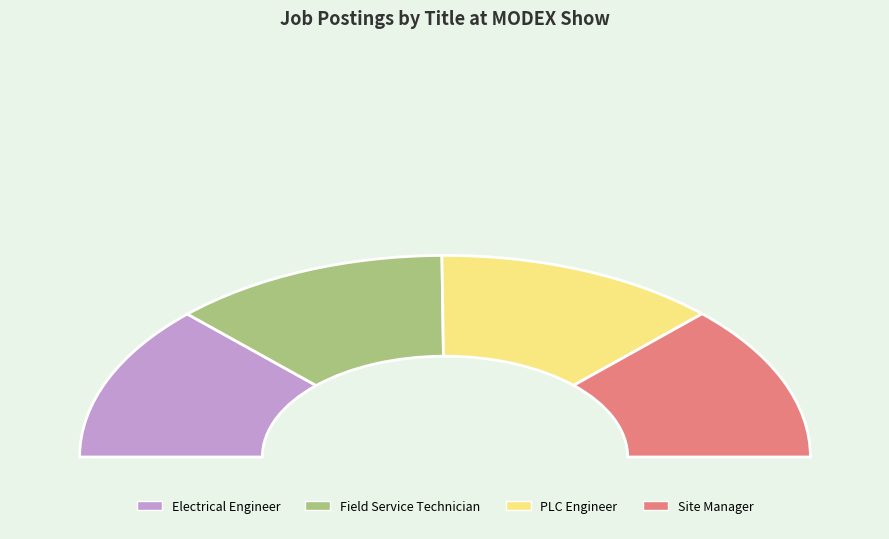

Is there any slice that represents more than half of the pie?

No